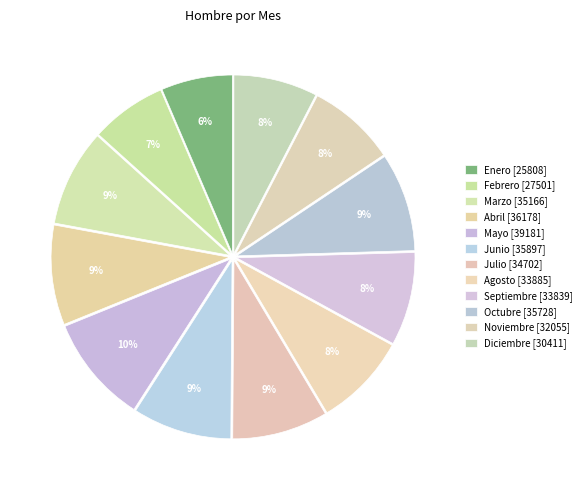

Count the number of slices in the pie.

12